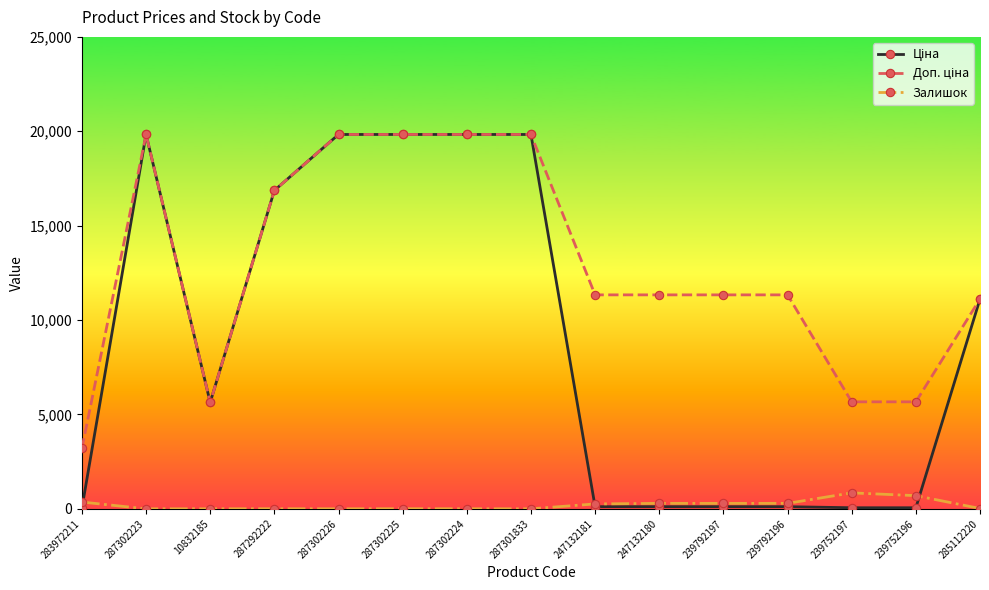

Is it true that Залишок equals 290.0 at 247132180?

True